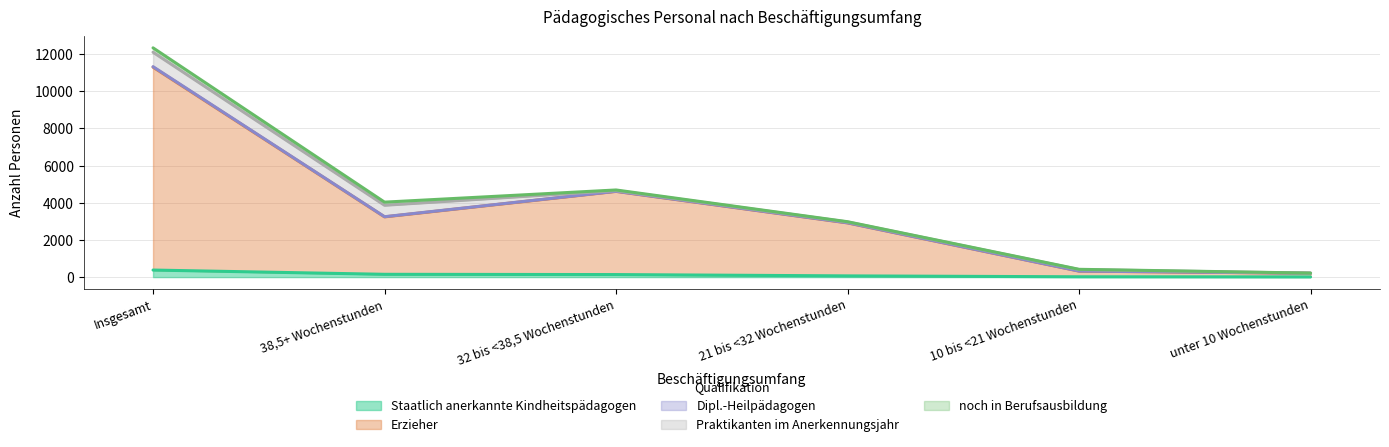

What is the spread (max minus min) of values at unter 10 Wochenstunden?

194